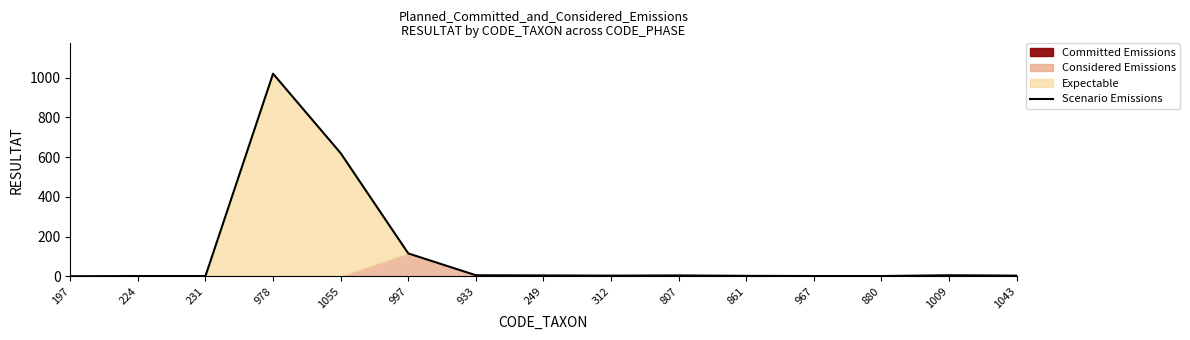

What is the maximum value shown in the chart?

1020